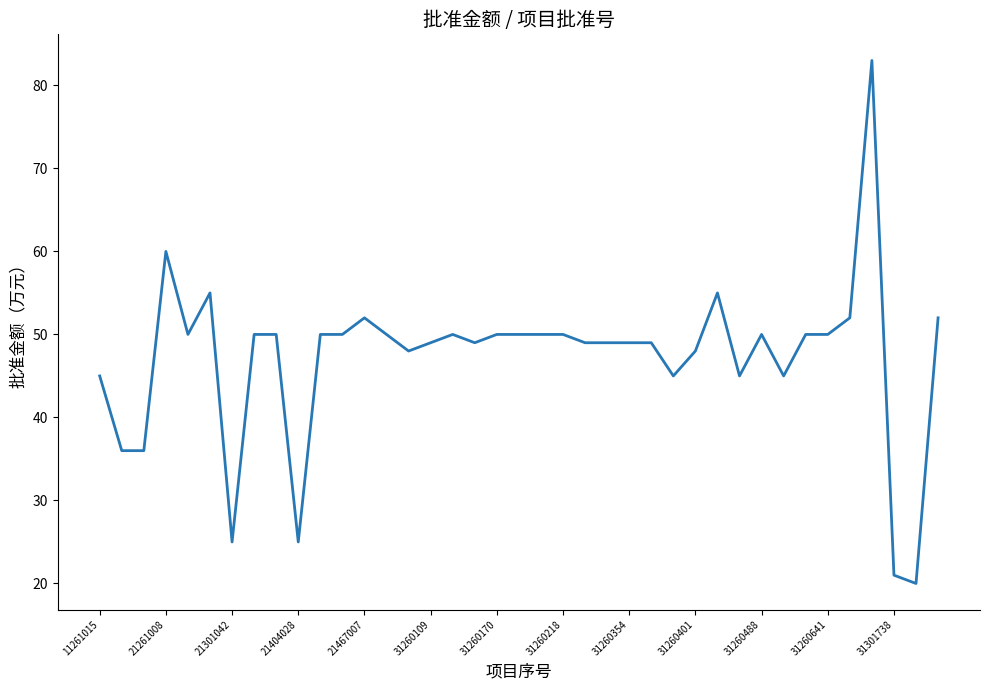

What is the greatest value displayed?

83